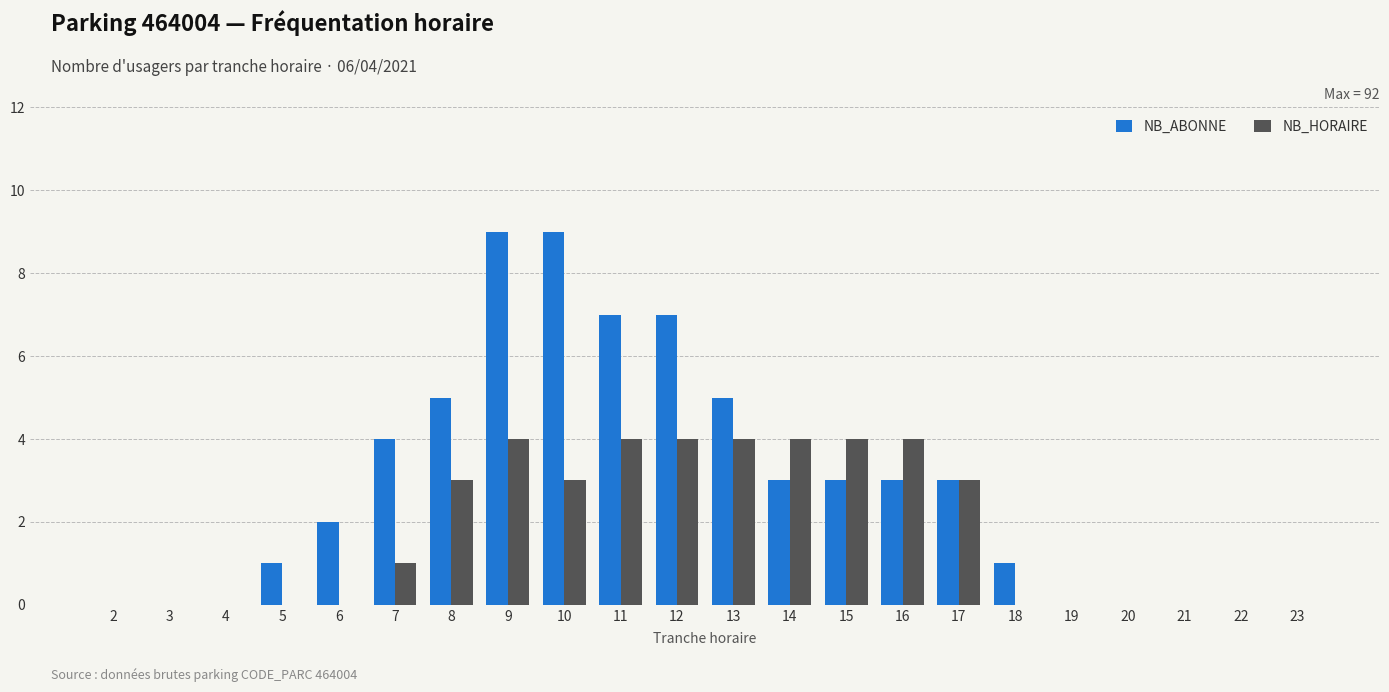

The value of NB_HORAIRE at 2 is 3. True or false?

False